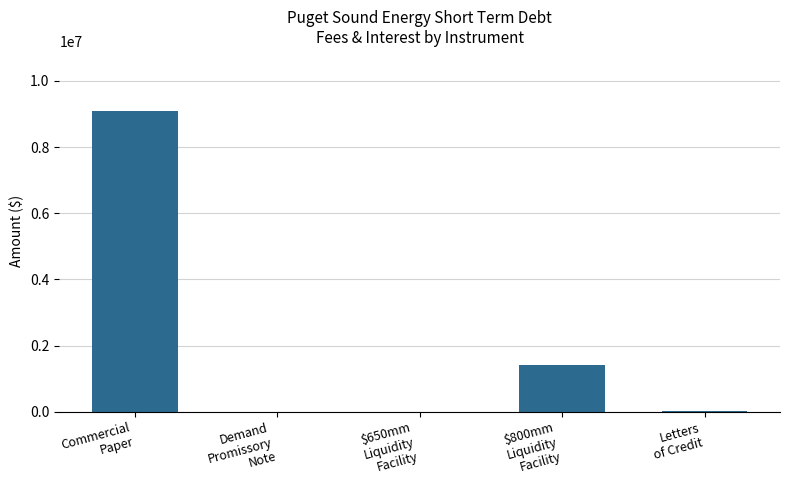

What is the sum of all values?

10535233.8